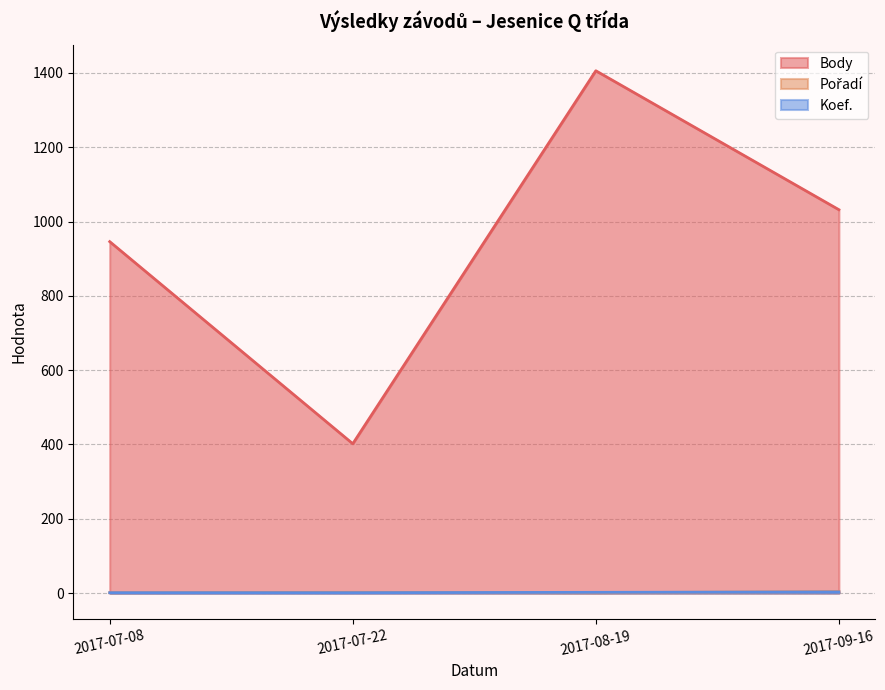

What position from the left is 2017-08-19?

3